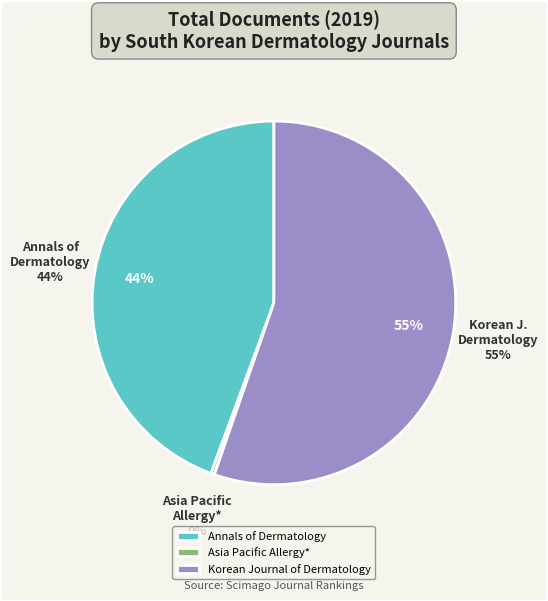

To the nearest percent, what percentage of the pie is Korean Journal of Dermatology?

55%